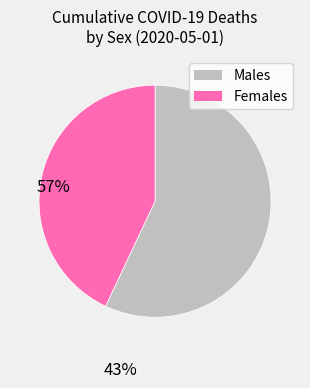

Is there any slice that represents more than half of the pie?

Yes